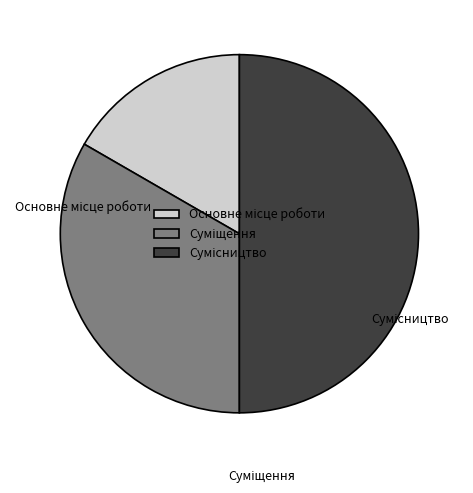

Is there any slice that represents more than half of the pie?

No